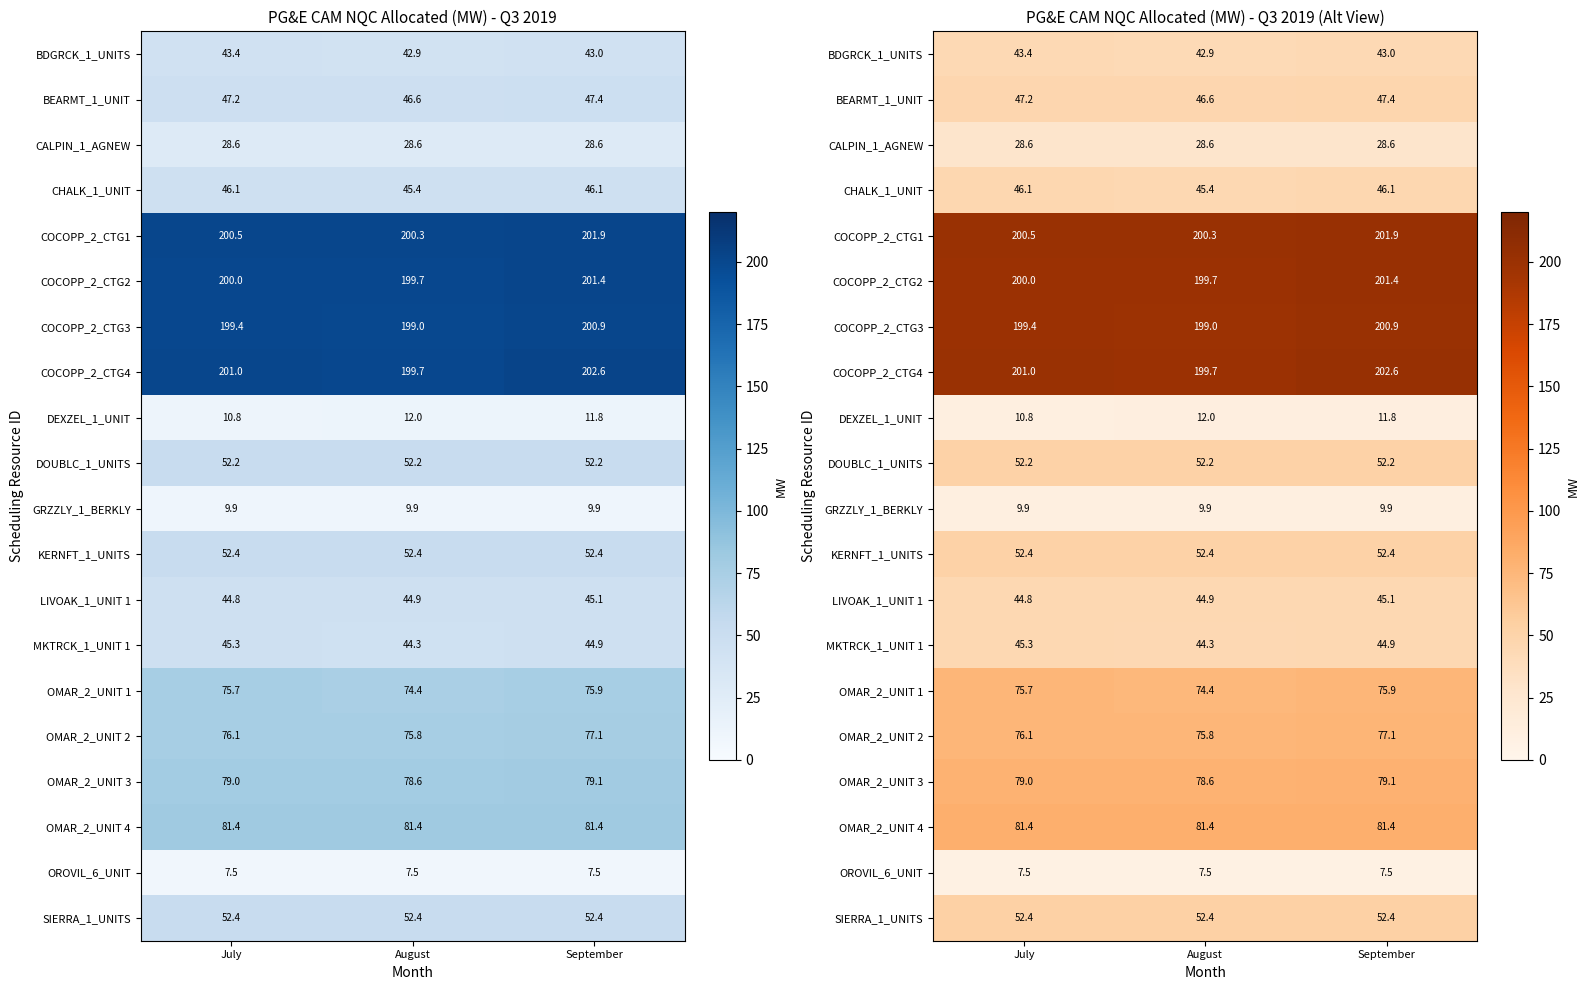

Is it true that COCOPP_2_CTG2 equals 49.6 at July?

False